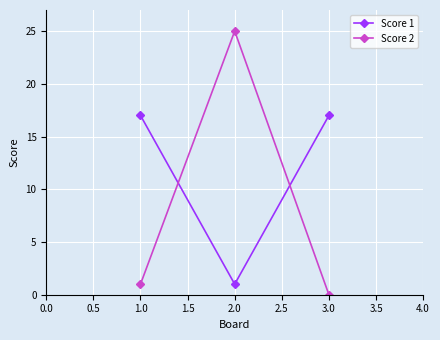

What are all the series names shown in the legend?

Score 1, Score 2